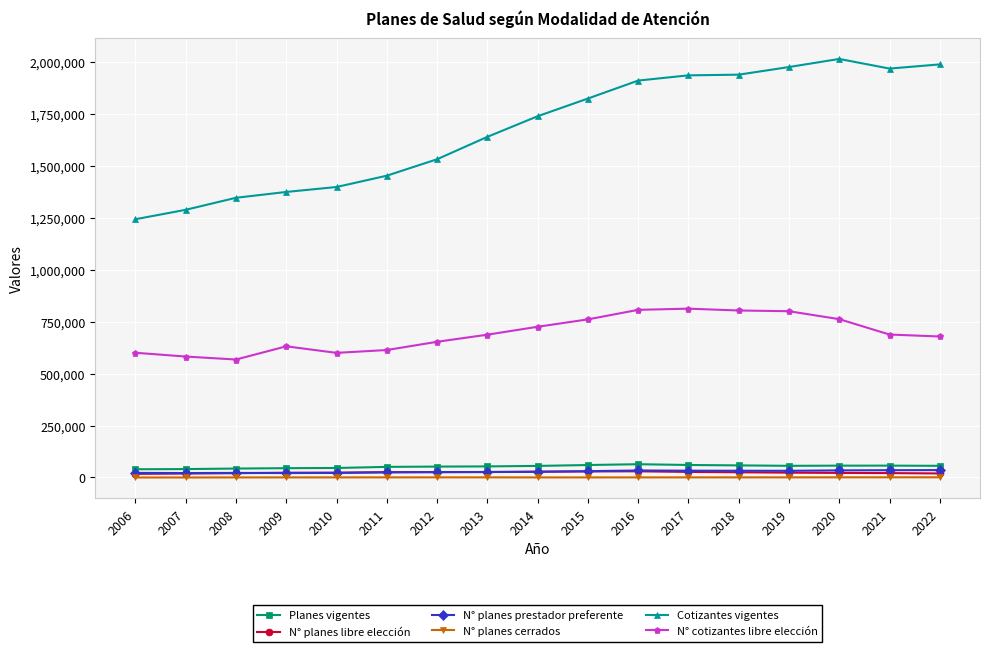

True or false: N° planes prestador preferente and Cotizantes vigentes intersect in this chart.

False